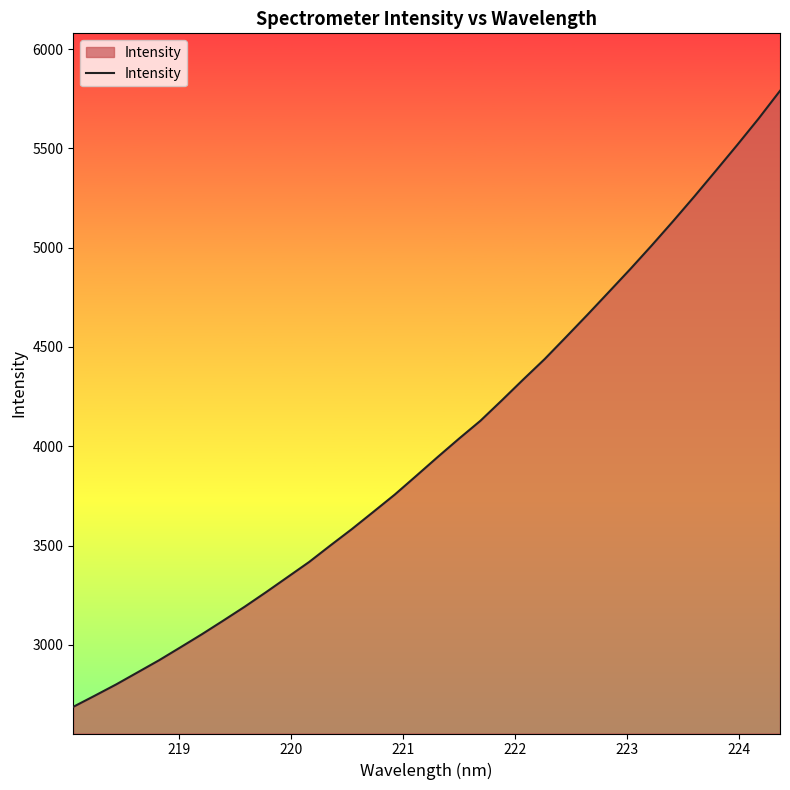

What is the minimum value shown in the chart?

2687.6